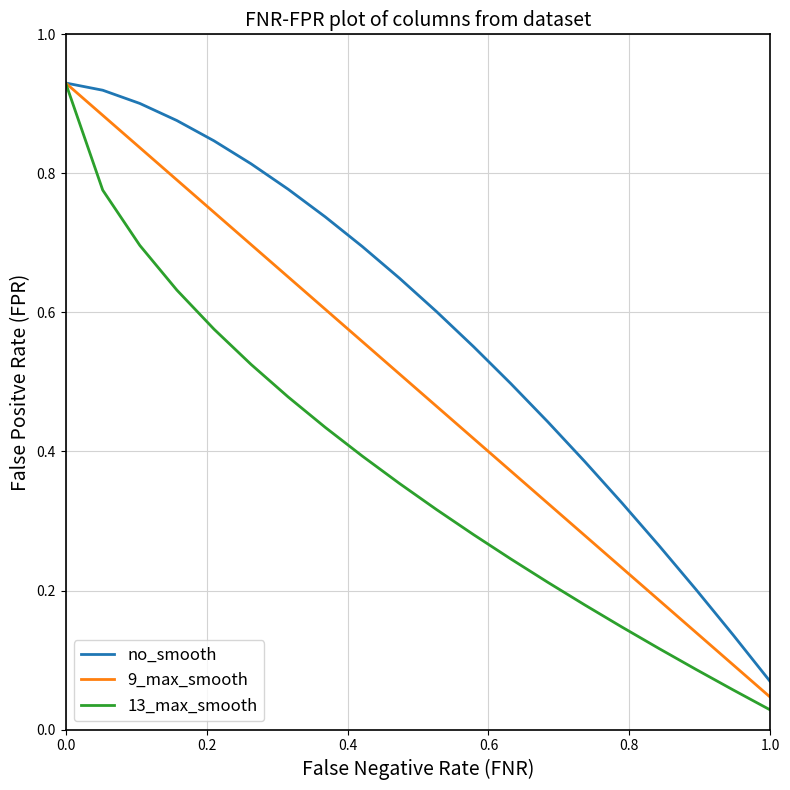

Which series has the largest range (max minus min)?

13_max_smooth